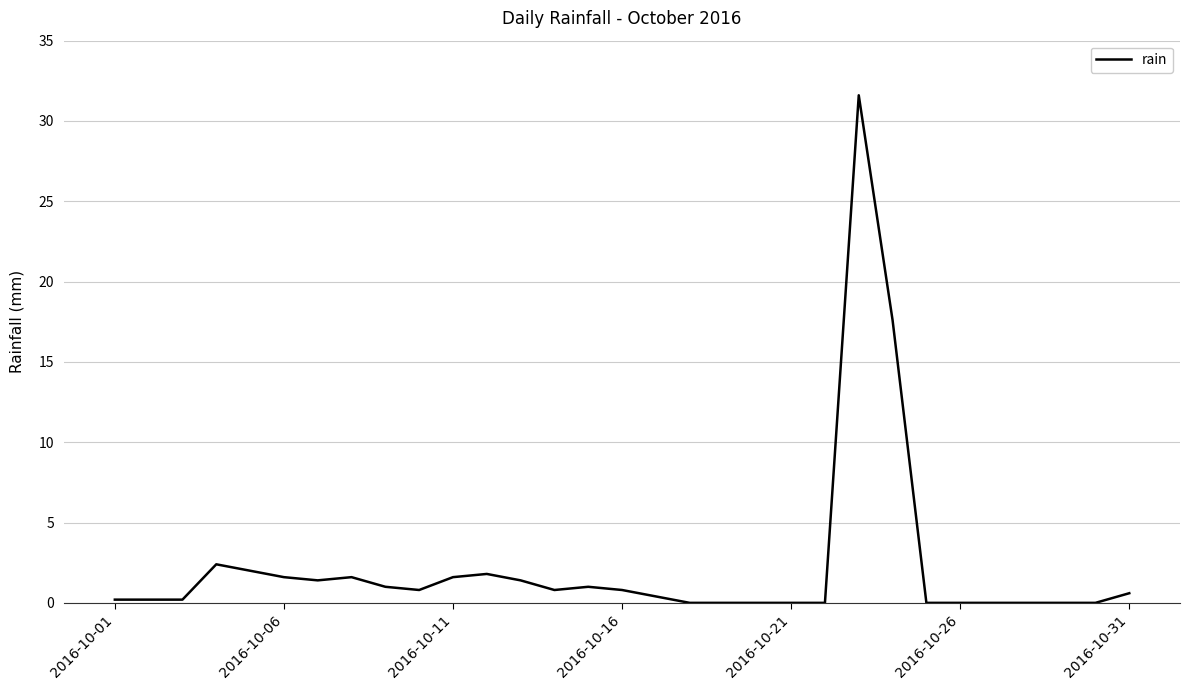

What is the difference between the maximum and minimum values?

31.6